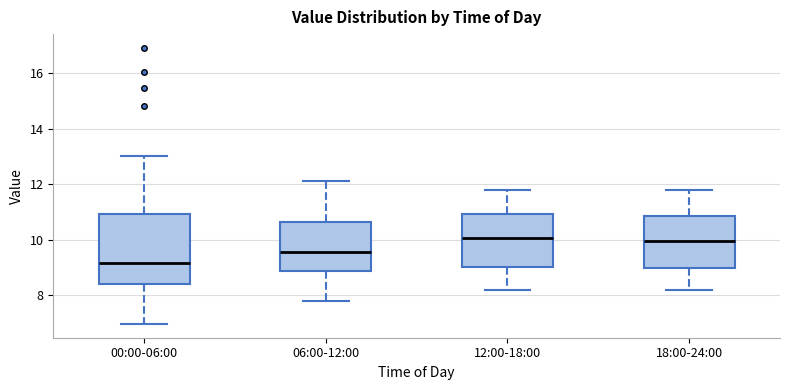

Reading left to right, transcribe this box plot: for each box, give where its median line is, the range the box spans, and where its two whiskers end, as read against the y-axis. The values are not printed on the chart, so give them approximately, as read against the axis.

00:00-06:00: median 9.2, box 8.4 to 11.0, whiskers 7.0 to 13.0
06:00-12:00: median 9.6, box 8.8 to 10.6, whiskers 7.8 to 12.2
12:00-18:00: median 10.0, box 9.0 to 11.0, whiskers 8.2 to 11.8
18:00-24:00: median 10.0, box 9.0 to 10.8, whiskers 8.2 to 11.8